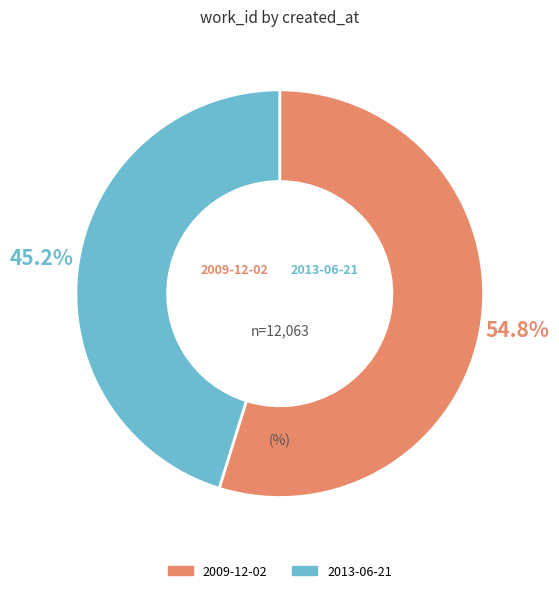

What percentage is the 2013-06-21 slice, to the nearest percent?

45%